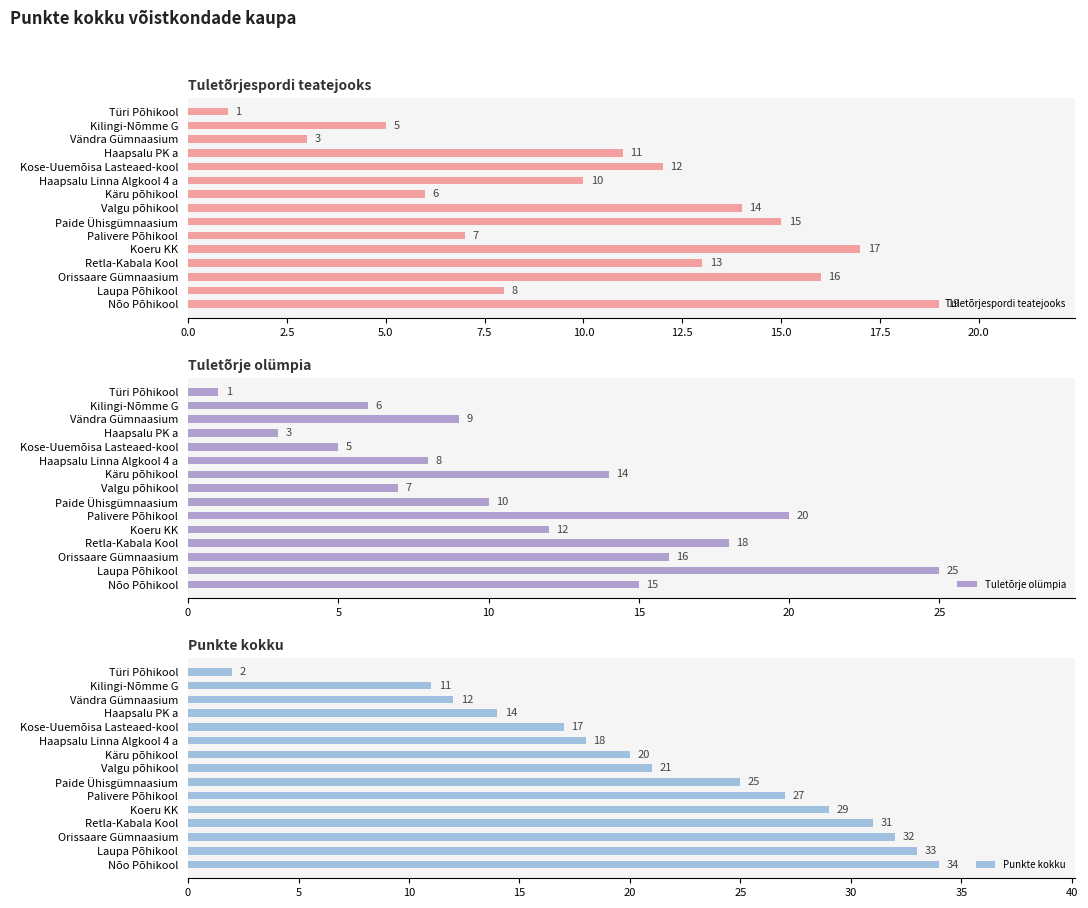

How many values in the Tuletõrje olümpia series exceed 10?

7